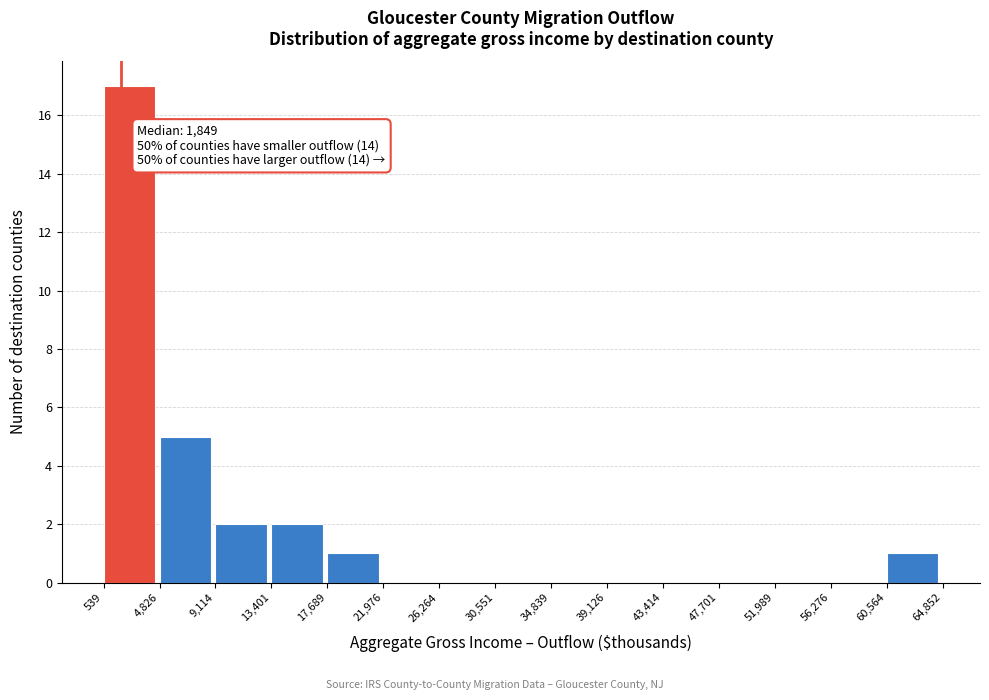

Which range on the x-axis has the tallest bar?

539 to 4,826